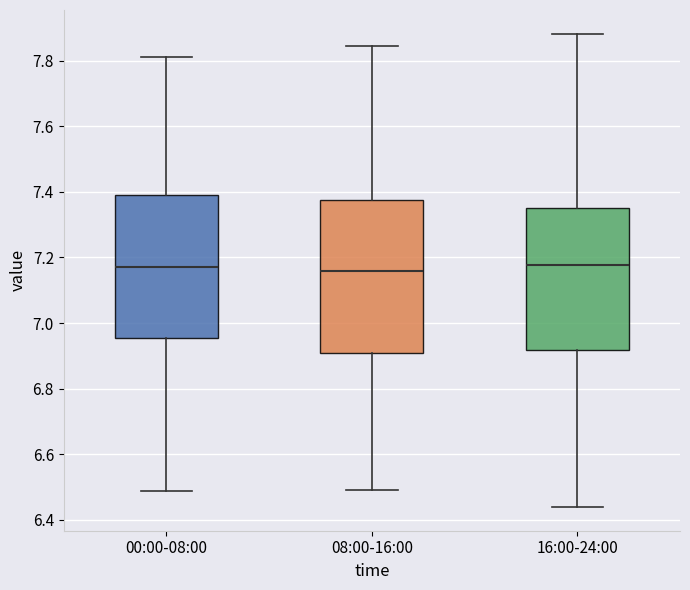

Reading left to right, read every box against the y-axis: the position of its median line, the range the box covers, and the ends of its whiskers. The values are not printed on the chart, so give them approximately, as read against the axis.

00:00-08:00: median 7.18, box 6.96 to 7.40, whiskers 6.48 to 7.82
08:00-16:00: median 7.16, box 6.92 to 7.38, whiskers 6.48 to 7.84
16:00-24:00: median 7.18, box 6.92 to 7.34, whiskers 6.44 to 7.88